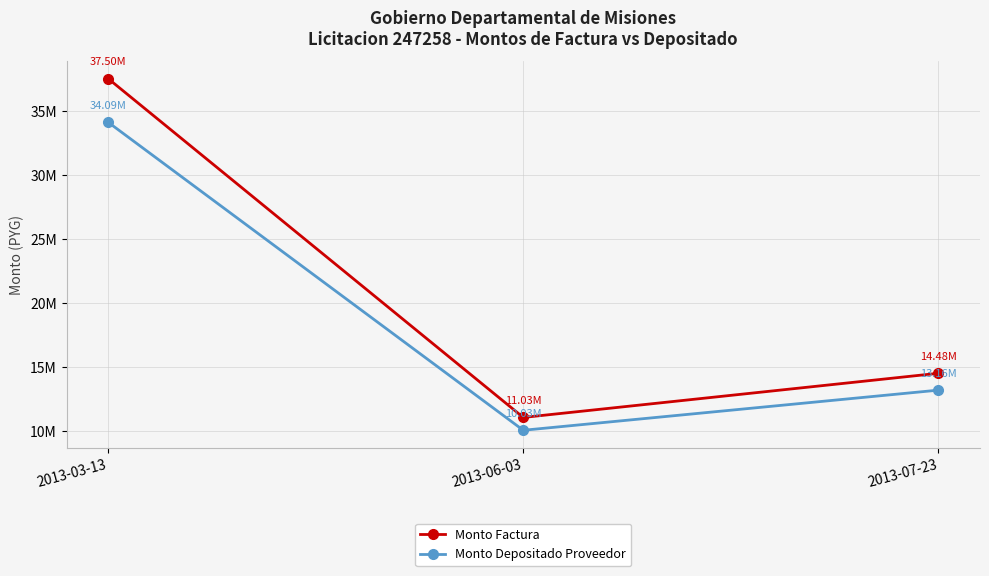

Does the chart have visible grid lines?

Yes